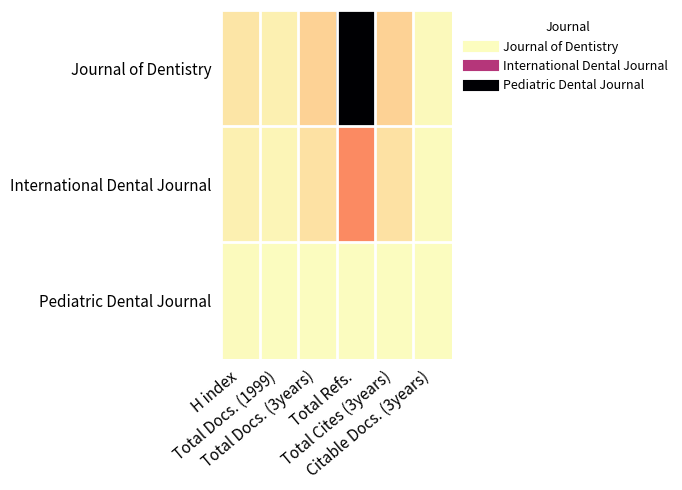

At which category does the chart reach its peak across all series?

Total Refs.